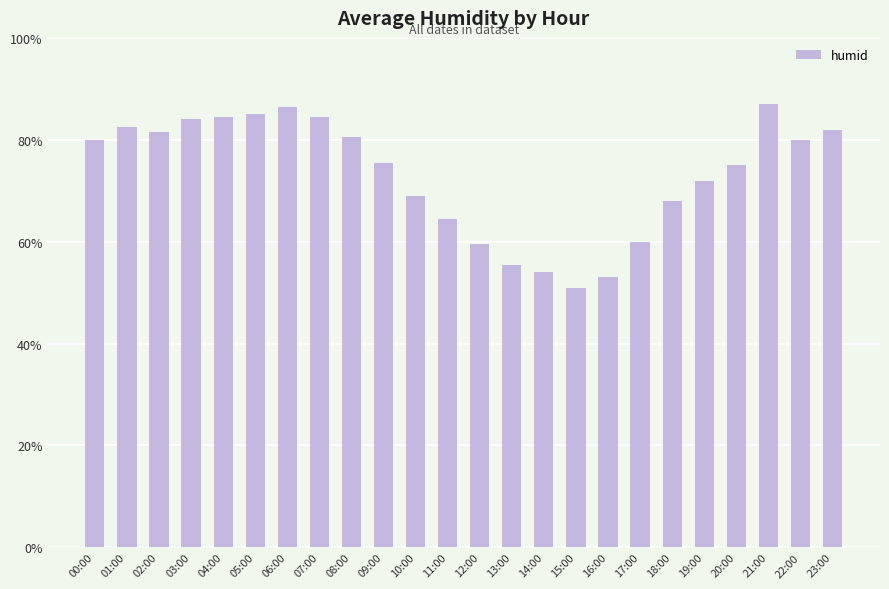

What is the label of the 14th bar from the right?

10:00